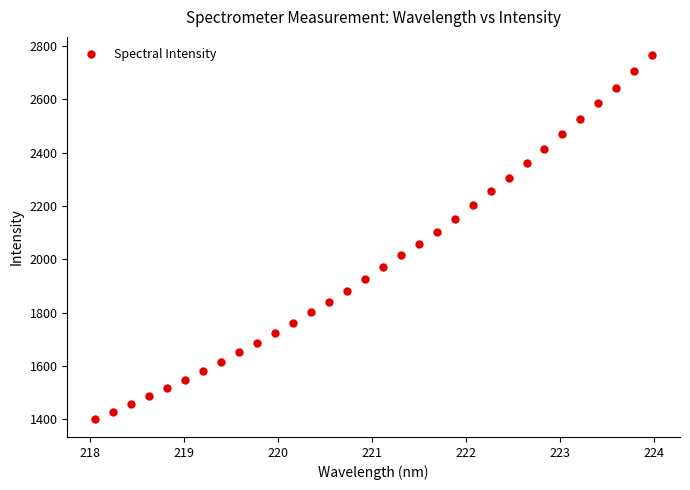

Does the chart display data point markers on the line(s)?

Yes